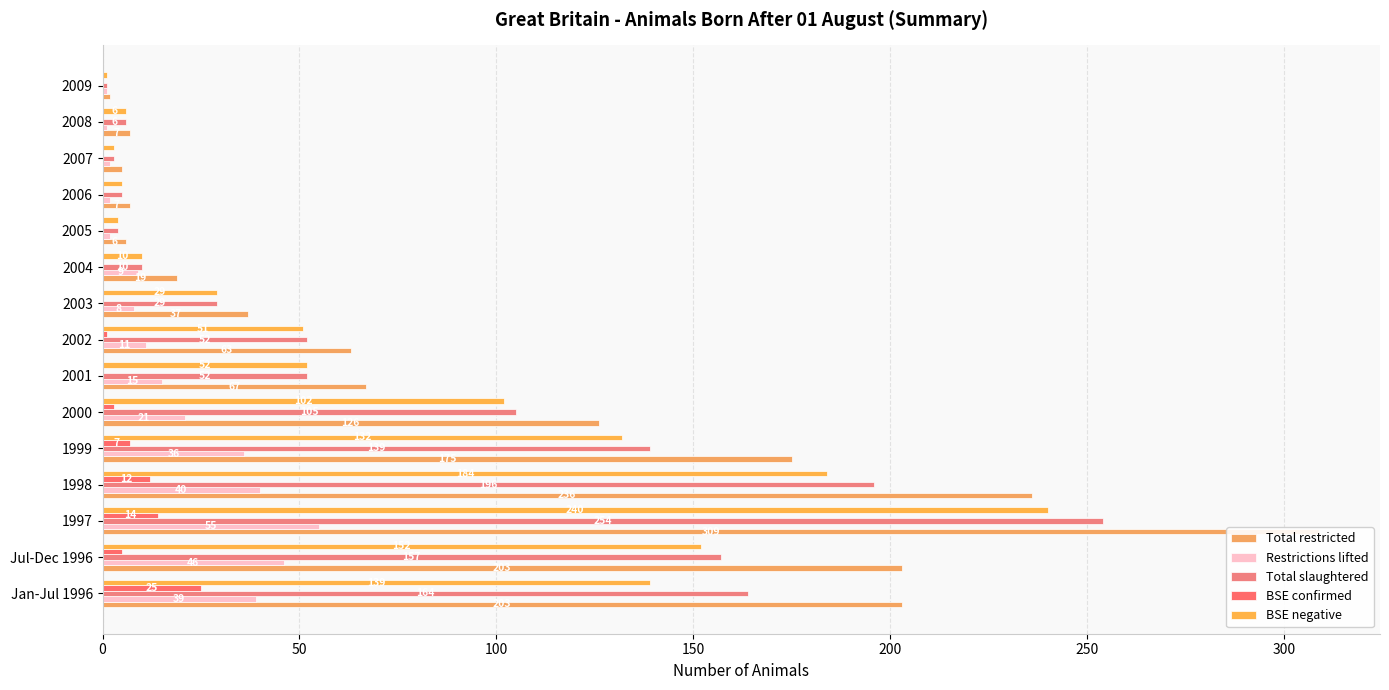

How many groups of bars are there?

15